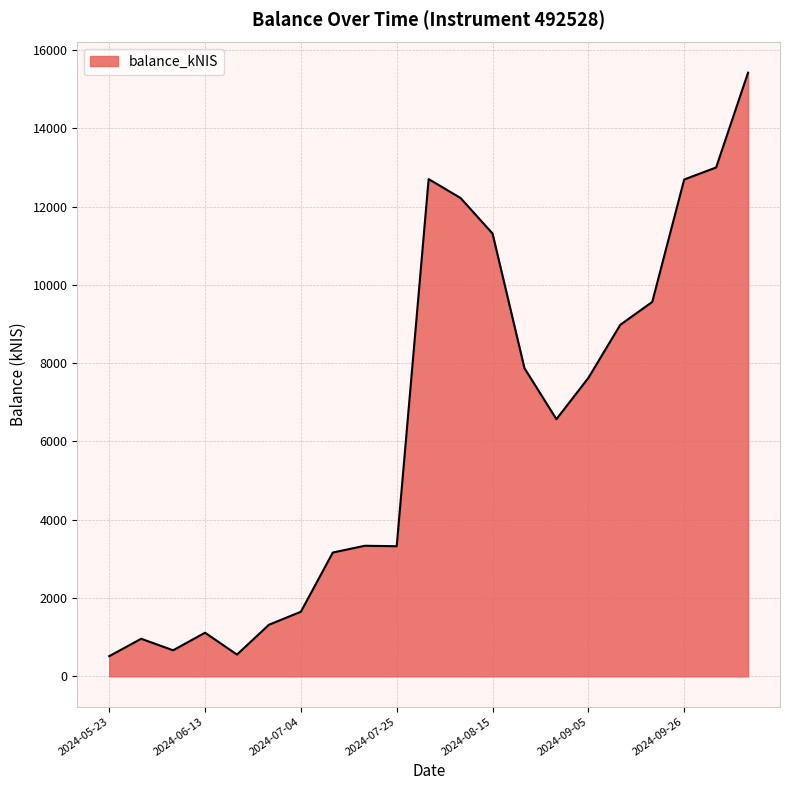

What is the difference between the maximum and minimum values?

14905.2